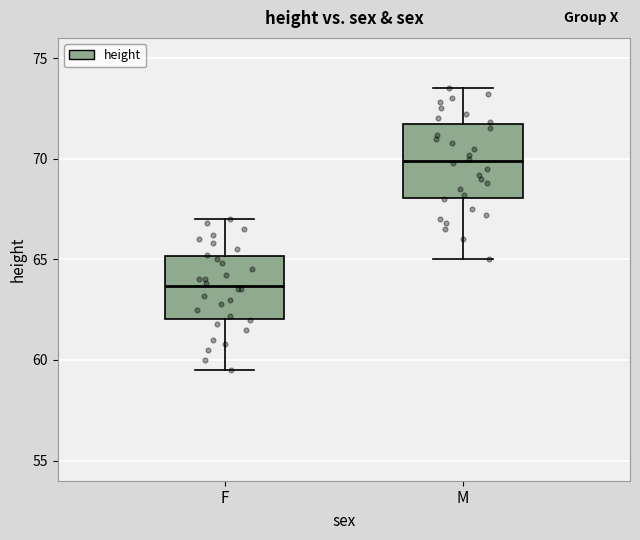

Comparing the boxes themselves (not the whiskers), which one is the tallest?

M